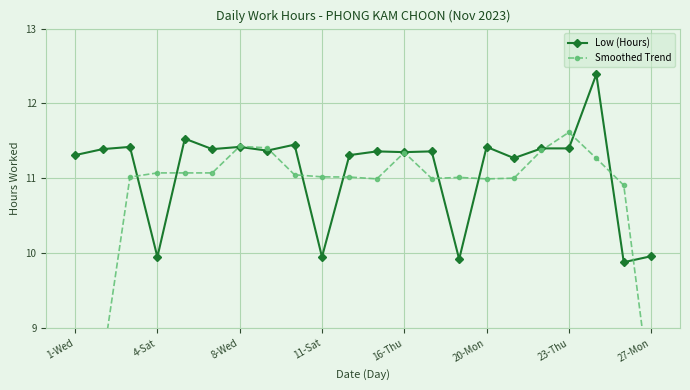

At which category does Low (Hours) reach its first local valley?

4-Sat